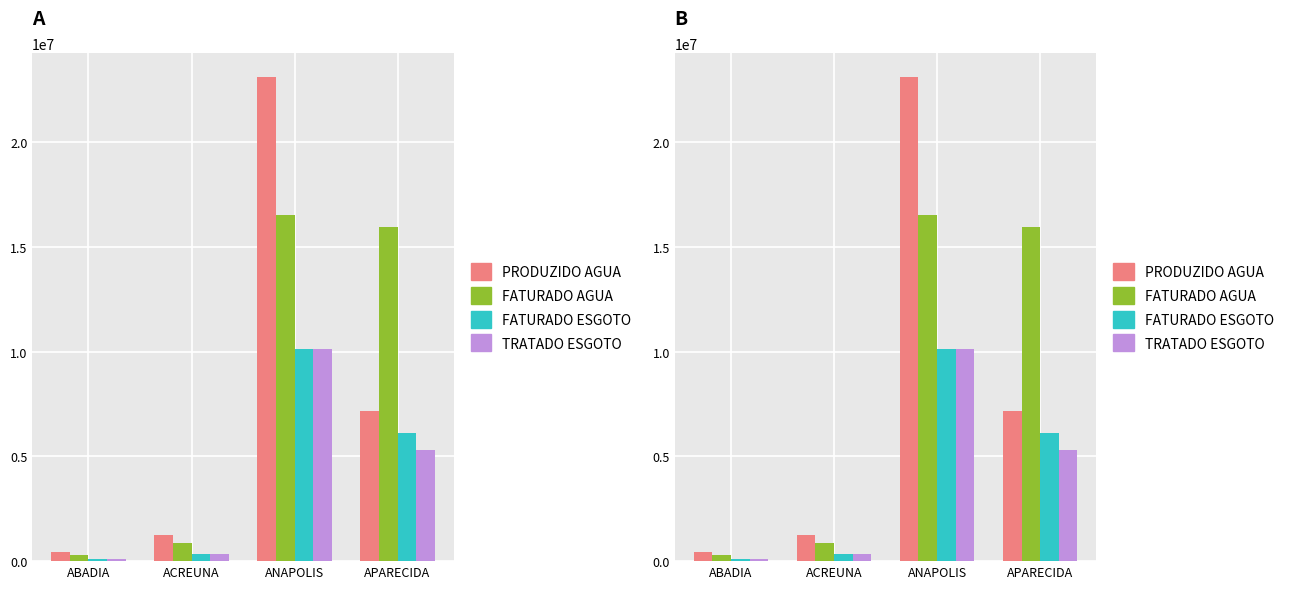

Where is TRATADO ESGOTO nearest to the value 5118525?

APARECIDA